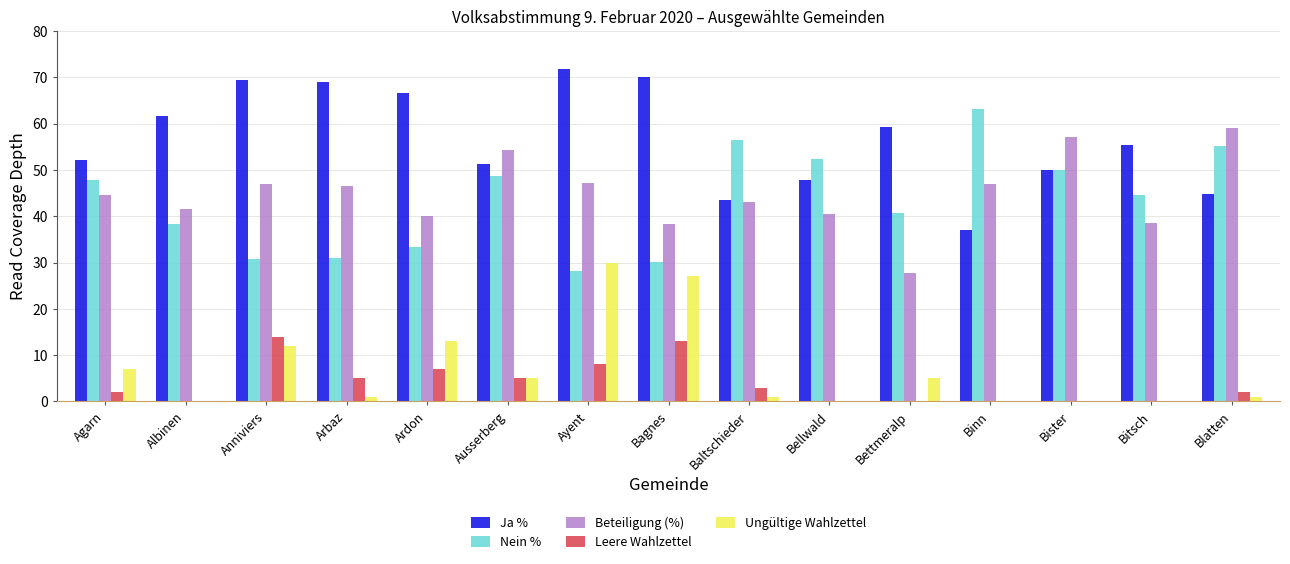

Count the number of data series in this chart.

5